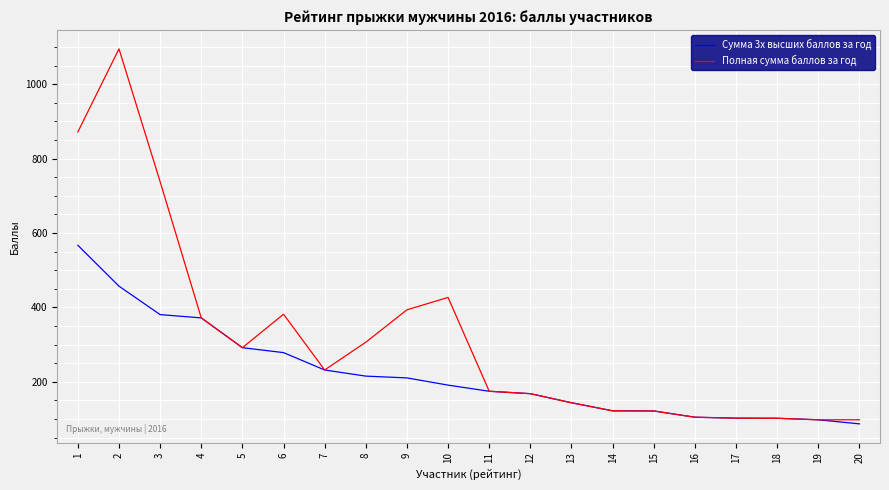

List the series in order of their overall mean, lowest first.

Сумма 3х высших баллов за год, Полная сумма баллов за год